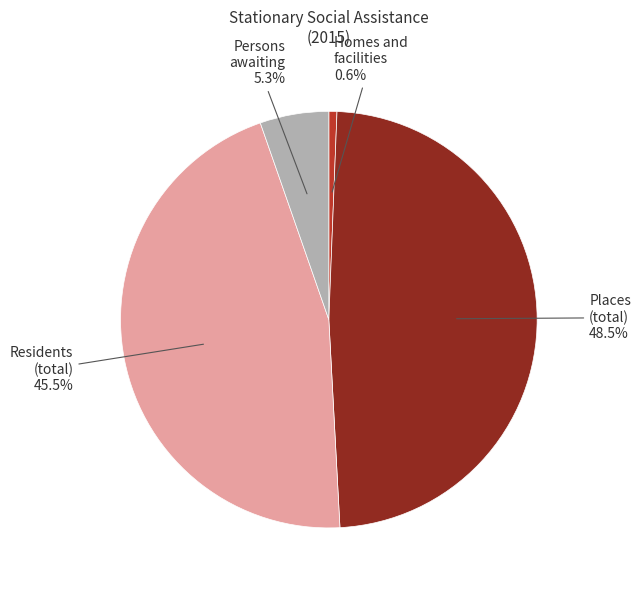

Which slice is the largest?

Places (total)